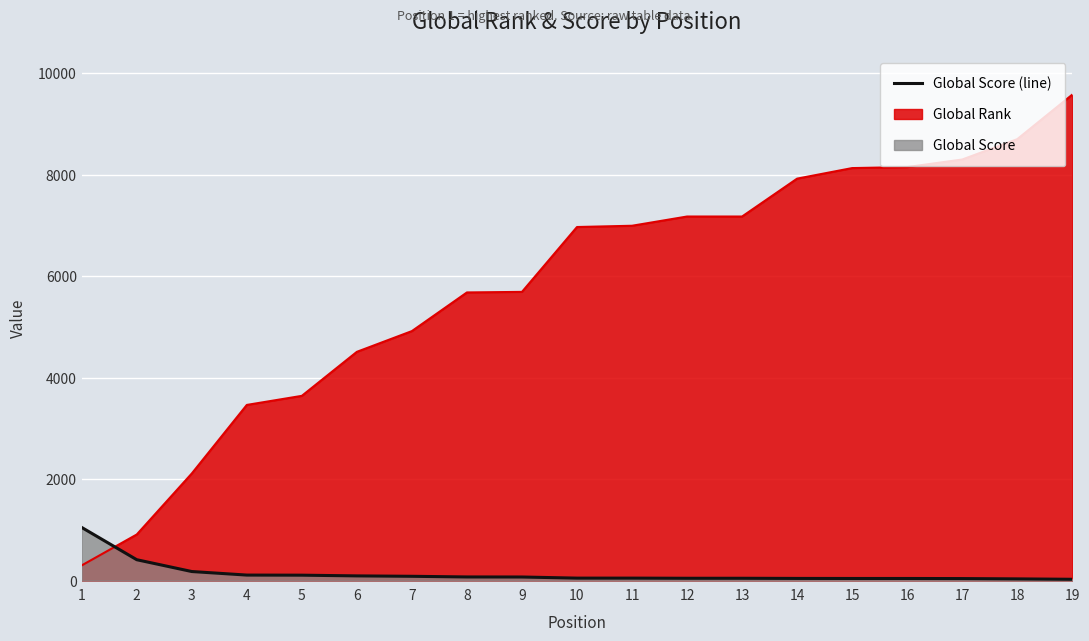

What is the sum of all values?

2574